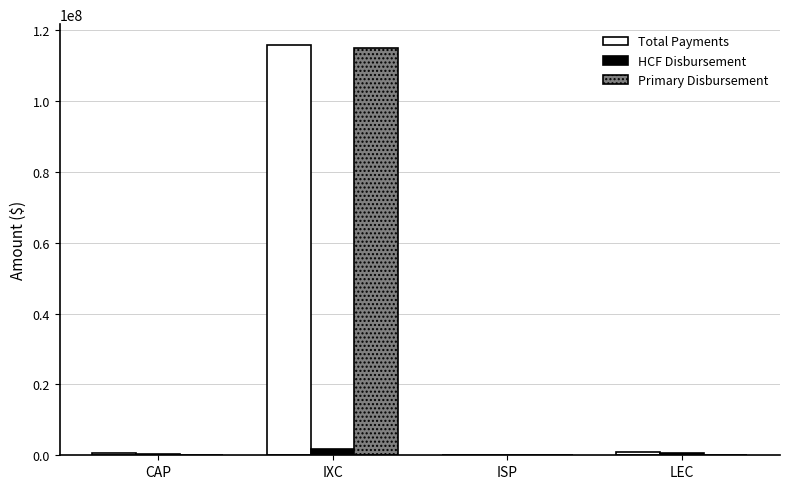

What is the difference between the Primary Disbursement values at CAP and IXC?

114992501